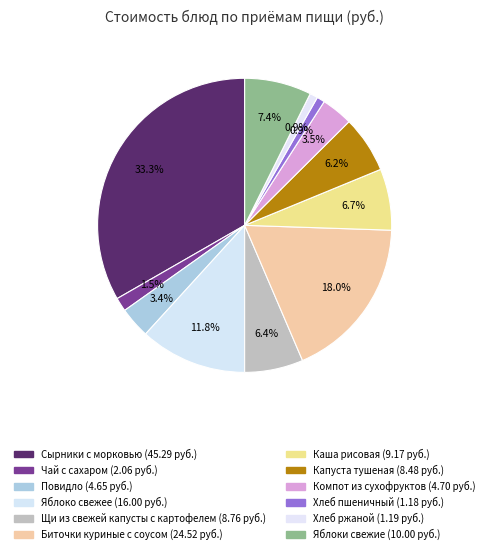

Which slice is the smallest?

Хлеб пшеничный